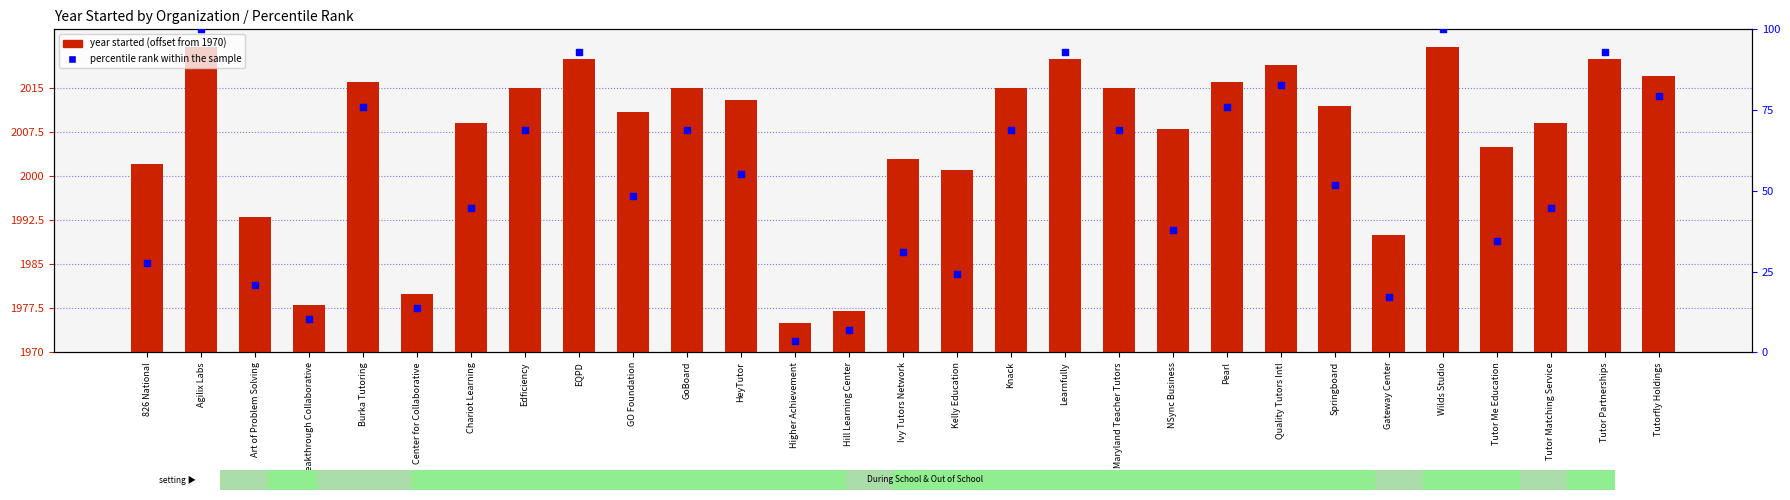

What are all the series names shown in the legend?

year started (offset from 1970), percentile rank within the sample